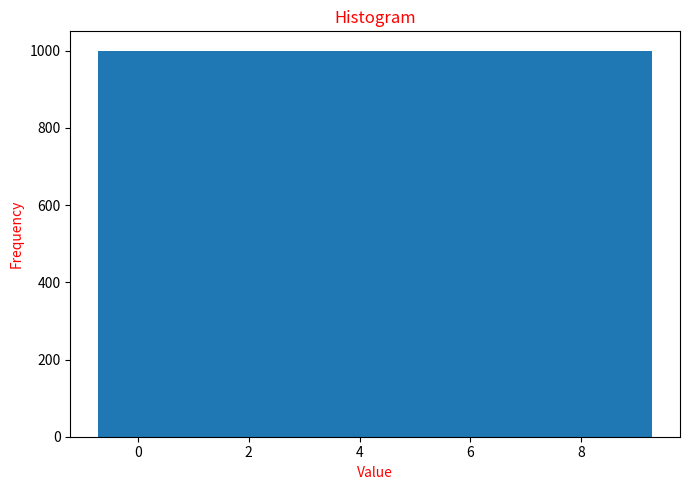

Reading left to right, list every bar in this chart as the range it spans on the x-axis followed by its height. Neither the bar edges nor the heights are printed on the chart, so give them approximately, as read against the axes.

-0.8 to 0.2: 1000
0.2 to 1.2: 1000
1.2 to 2.2: 1000
2.2 to 3.2: 1000
3.2 to 4.2: 1000
4.2 to 5.2: 1000
5.2 to 6.2: 1000
6.2 to 7.2: 1000
7.2 to 8.2: 1000
8.2 to 9.2: 1000